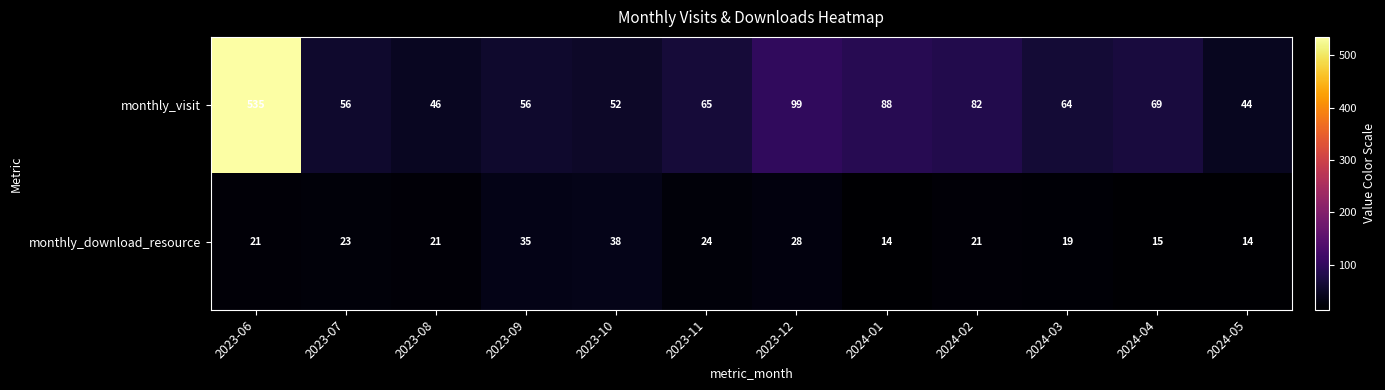

Reading right to left, what are all the values shown in this chart?

monthly_visit: 44	69	64	82	88	99	65	52	56	46	56	535
monthly_download_resource: 14	15	19	21	14	28	24	38	35	21	23	21